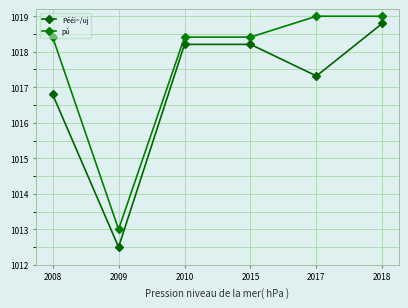

Is it true that Pééi~/uj equals 319.8 at 2010?

False